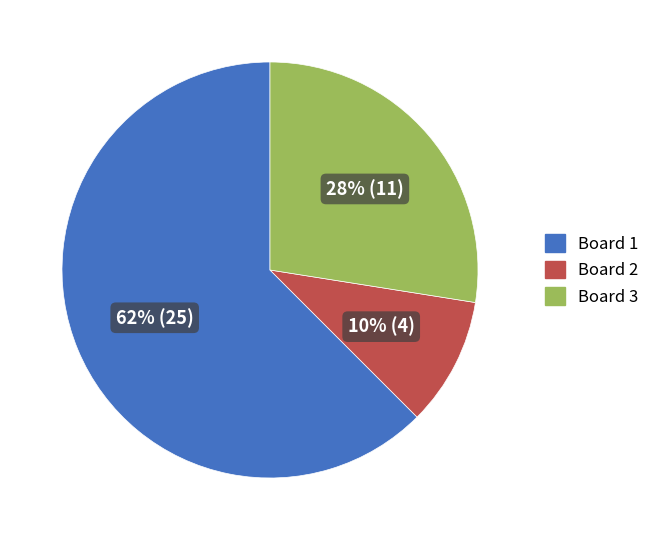

The Board 2 slice represents 1% of the pie. True or false?

False